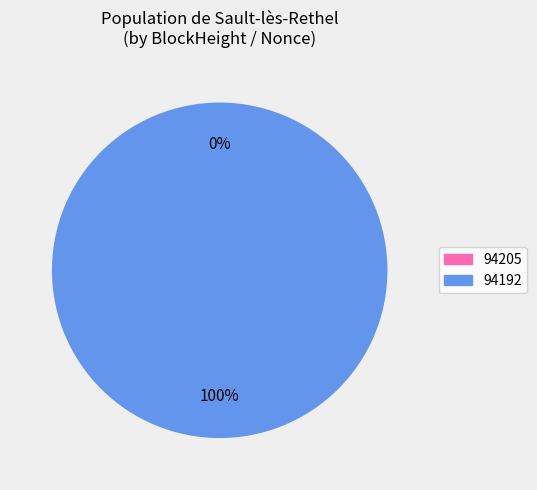

The 94192 slice represents 92% of the pie. True or false?

False